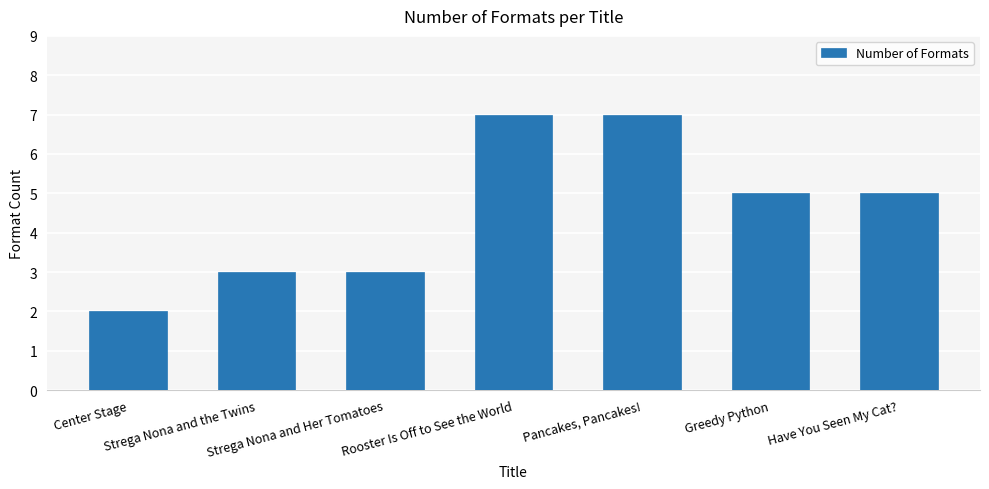

What is the sum of all values?

32